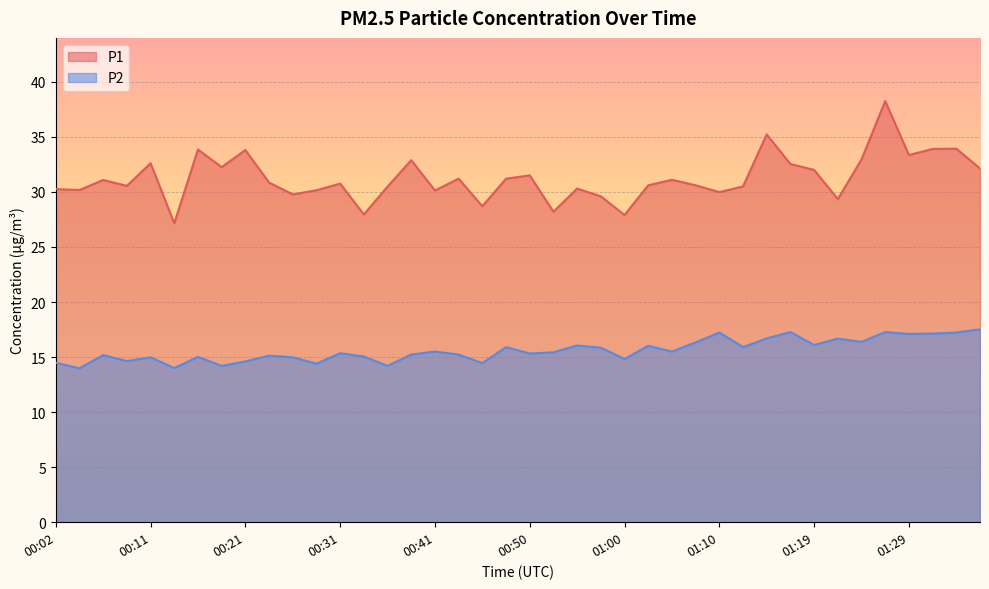

At which category does P1 reach its first local valley?

00:04